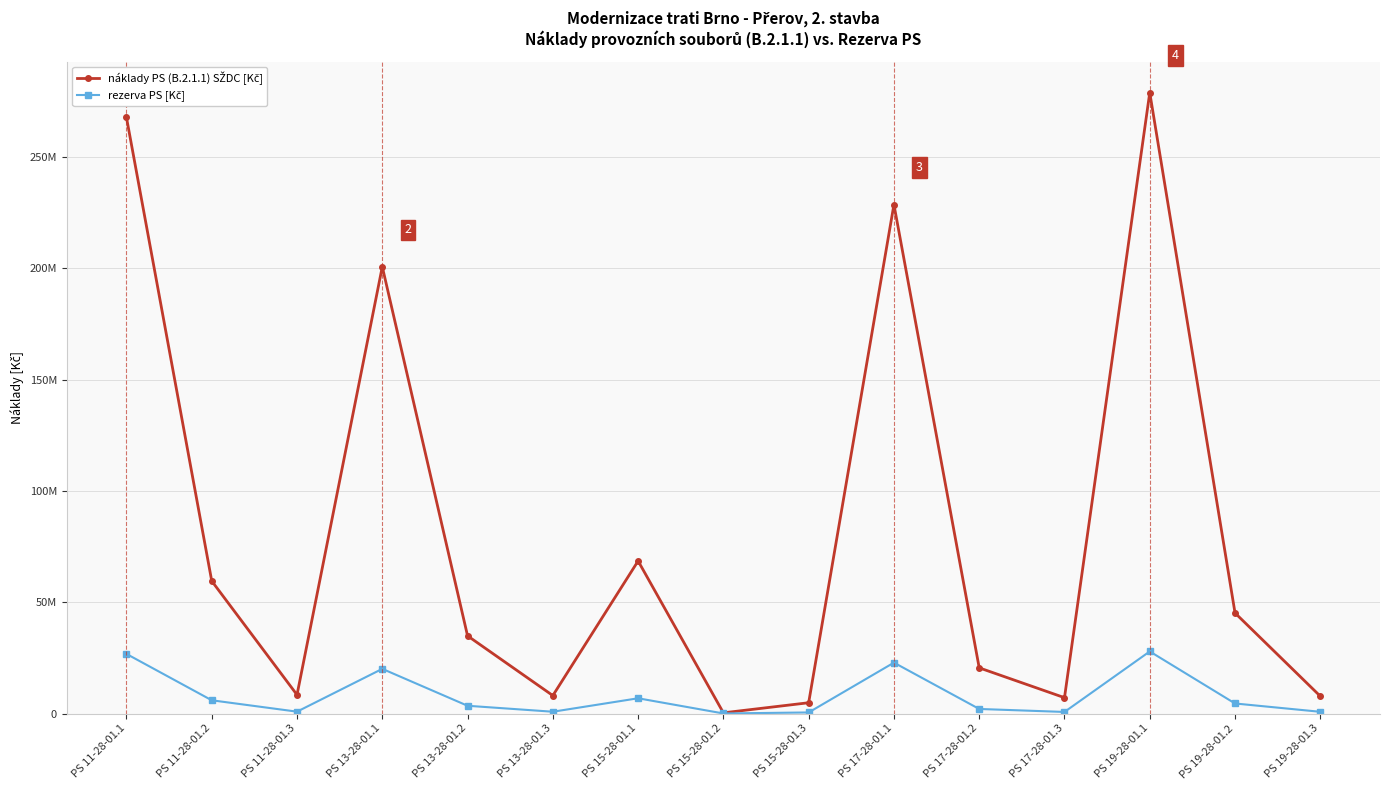

Rank the series by their maximum value, from lowest to highest.

rezerva PS [Kč], náklady PS (B.2.1.1) SŽDC [Kč]